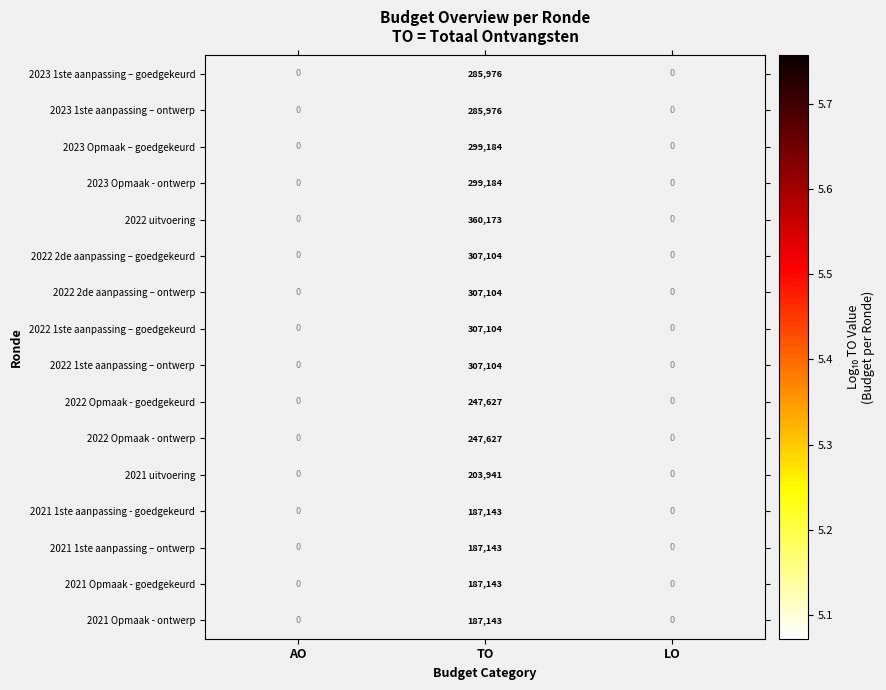

Is it true that 2021 Opmaak - ontwerp equals 187143 at TO?

True